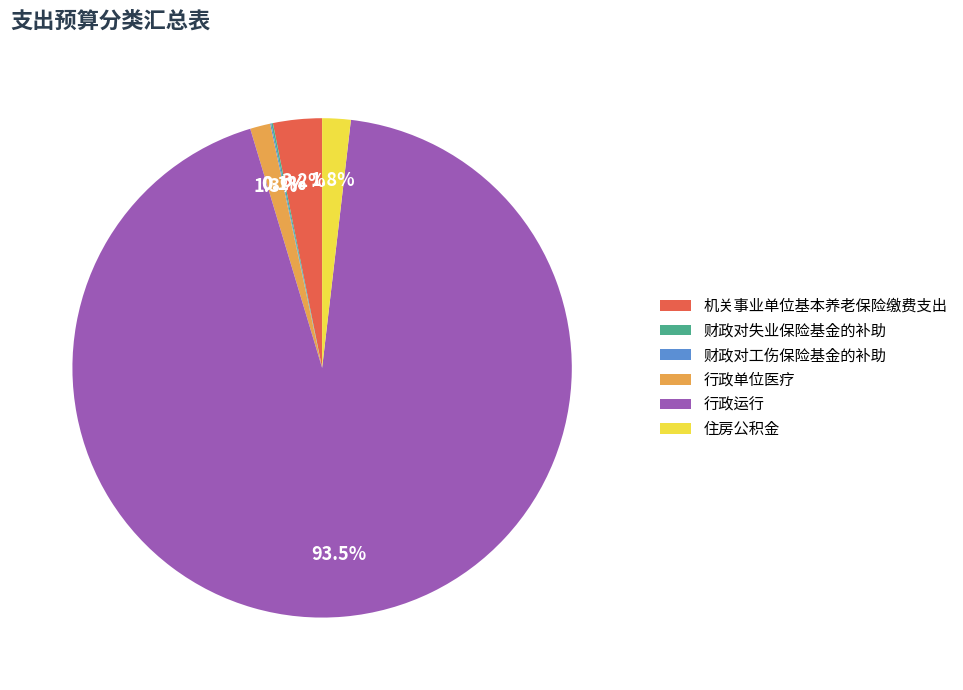

Which has a higher value, 住房公积金 or 机关事业单位基本养老保险缴费支出?

机关事业单位基本养老保险缴费支出